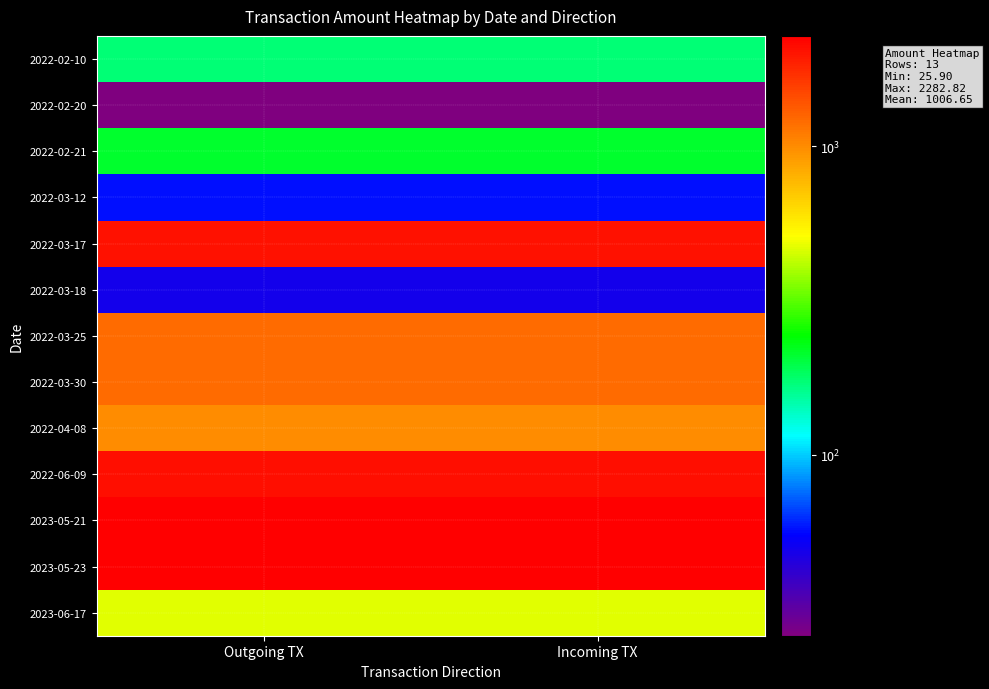

At which category does the chart reach its peak across all series?

Outgoing TX